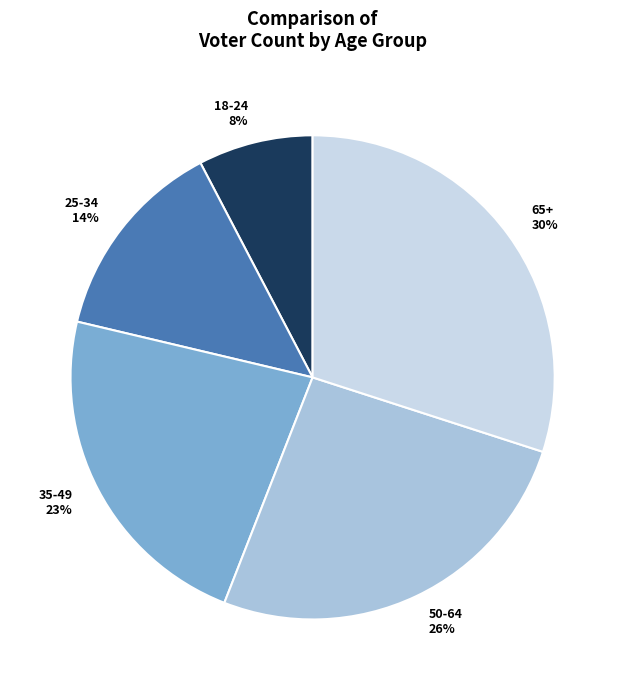

Do 50-64 26% and 25-34 14% together represent more than half of the pie?

No